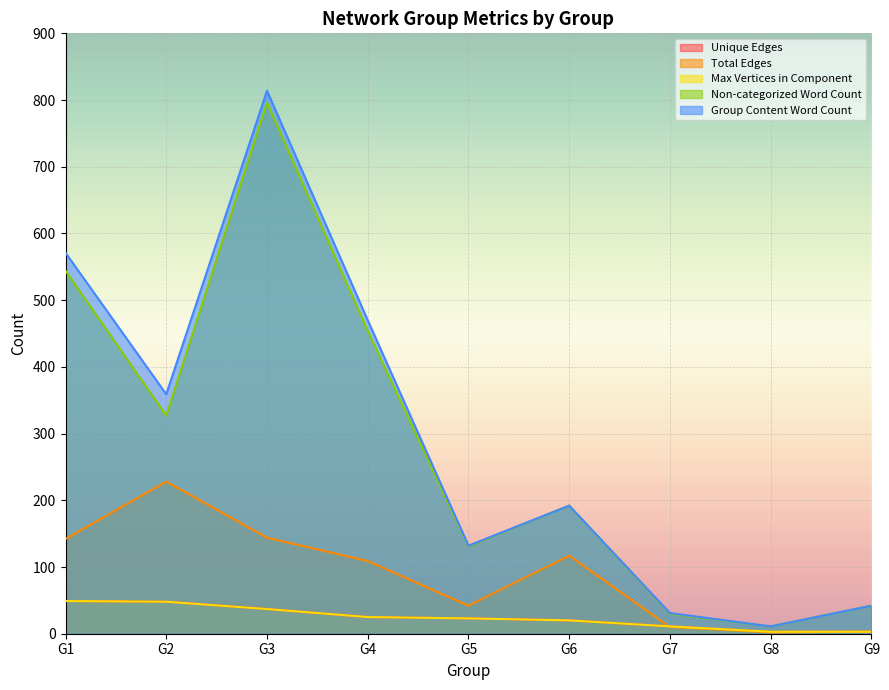

True or false: Max Vertices in Component and Unique Edges intersect in this chart.

False